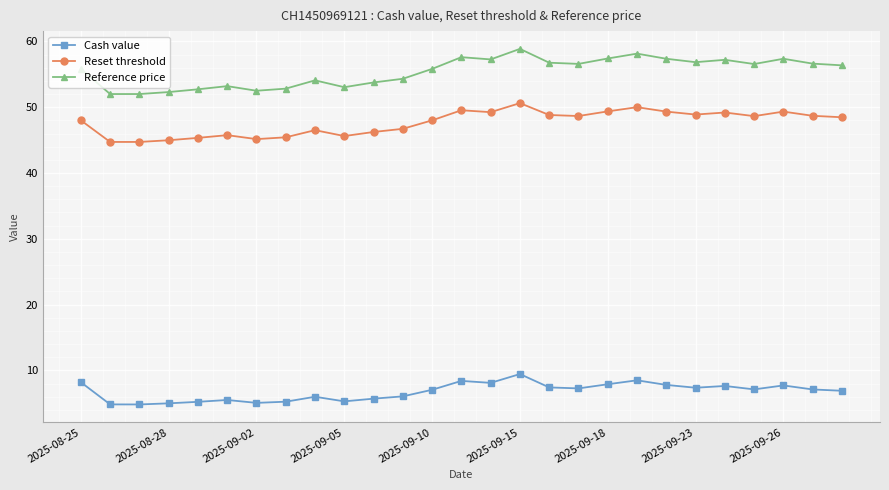

What is the highest value of the Reset threshold series?

50.6